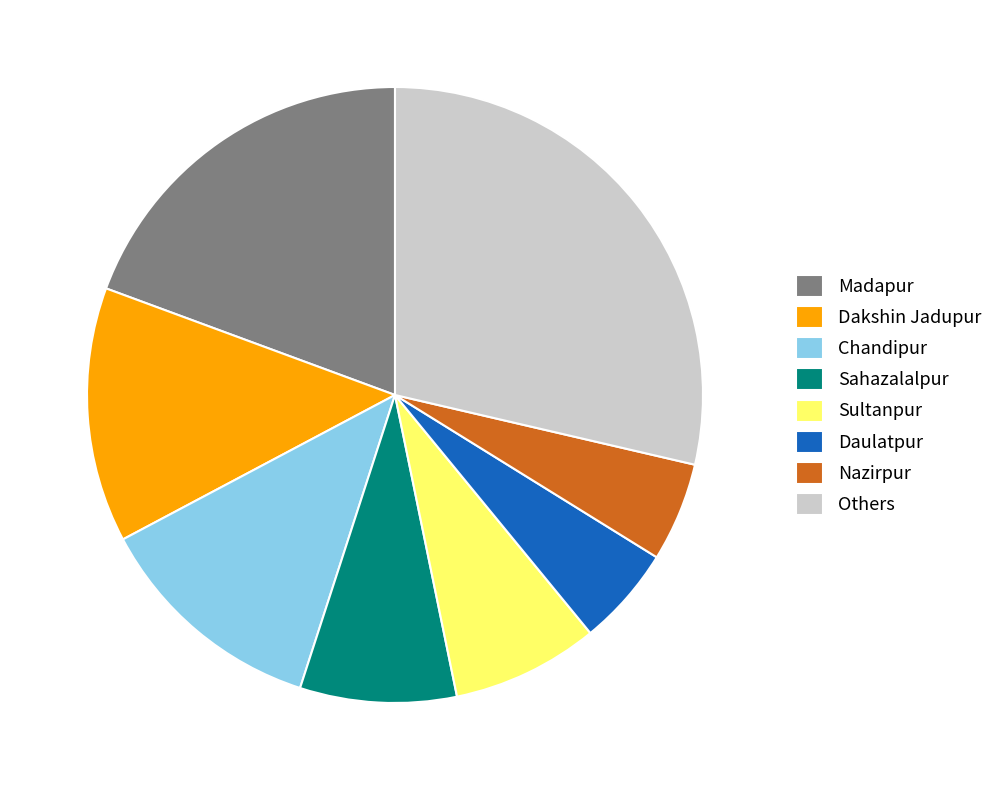

Which has a higher value, Chandipur or Nazirpur?

Chandipur